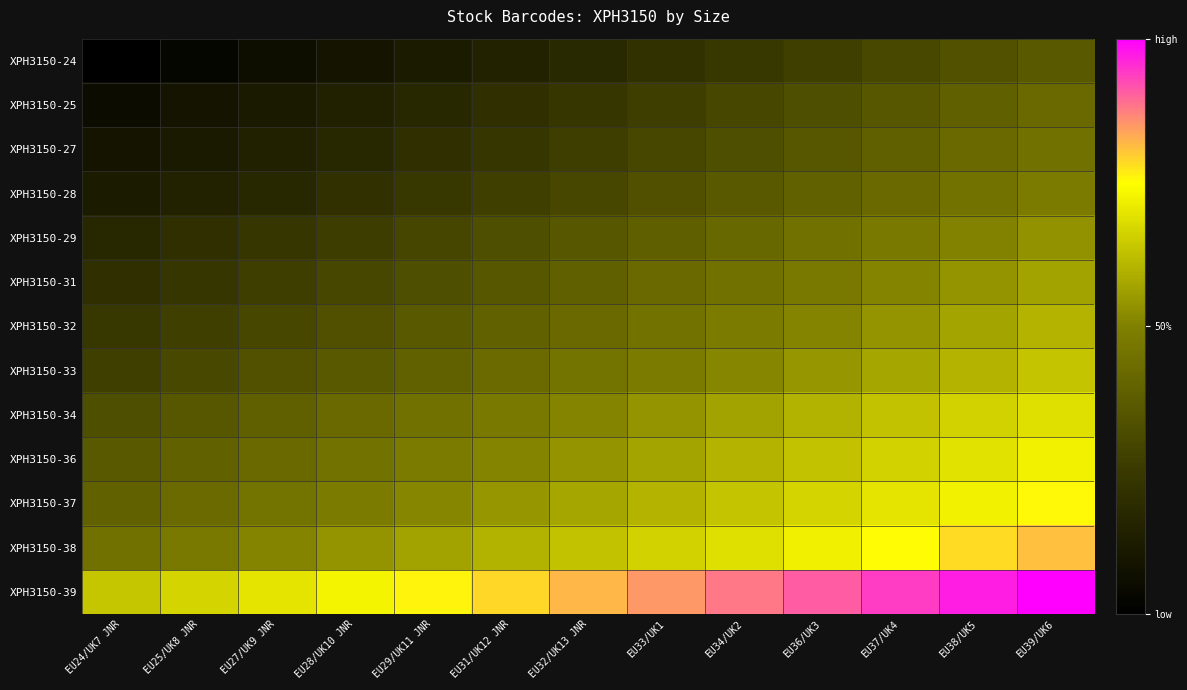

Rank the series by their maximum value, from highest to lowest.

XPH3150-39, XPH3150-38, XPH3150-37, XPH3150-36, XPH3150-34, XPH3150-33, XPH3150-32, XPH3150-31, XPH3150-29, XPH3150-28, XPH3150-27, XPH3150-25, XPH3150-24